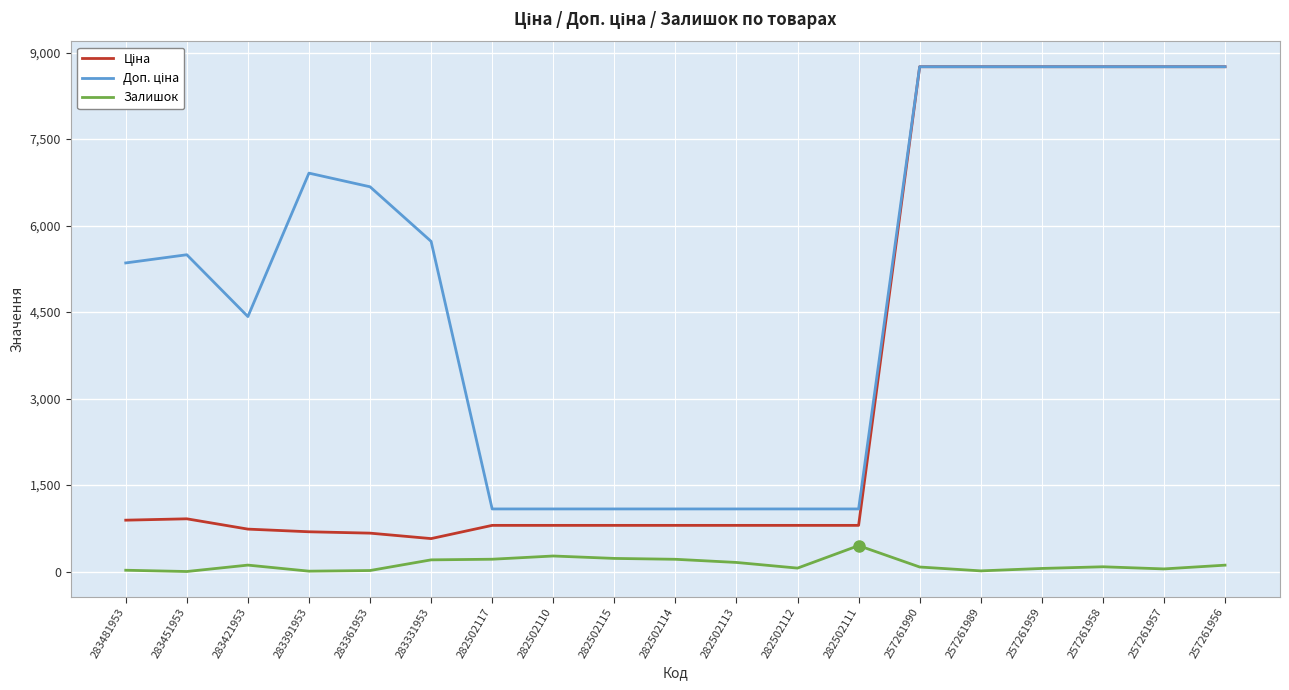

True or false: Залишок has more than 0 points higher than both neighbors.

True